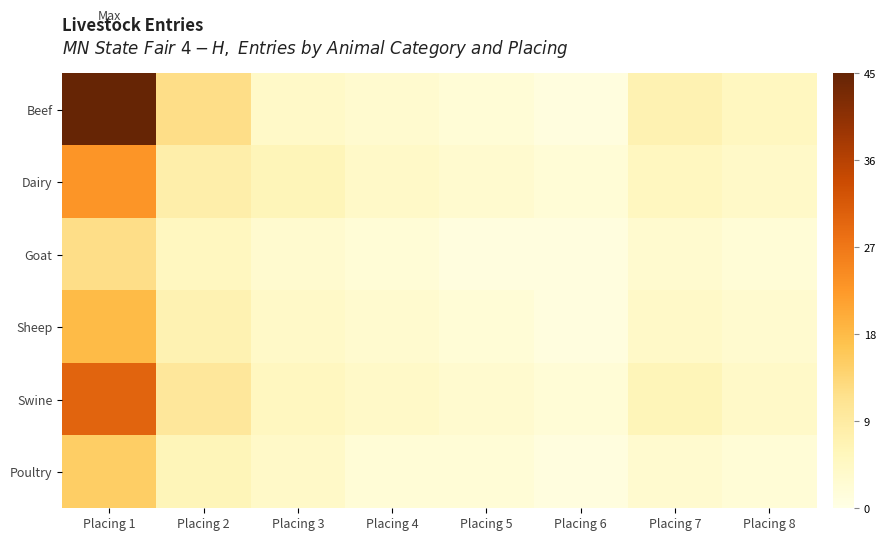

What is the maximum value shown in the chart?

45